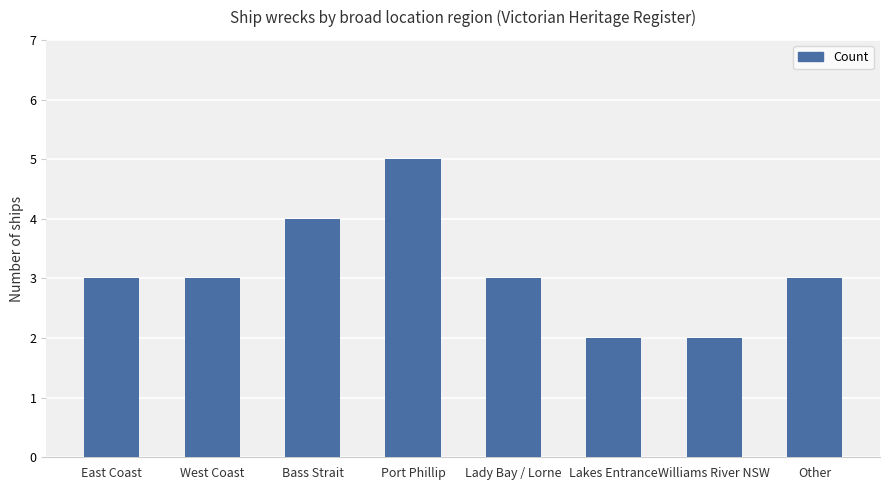

What is the ratio of the value at East Coast to the value at Lakes Entrance?

1.5